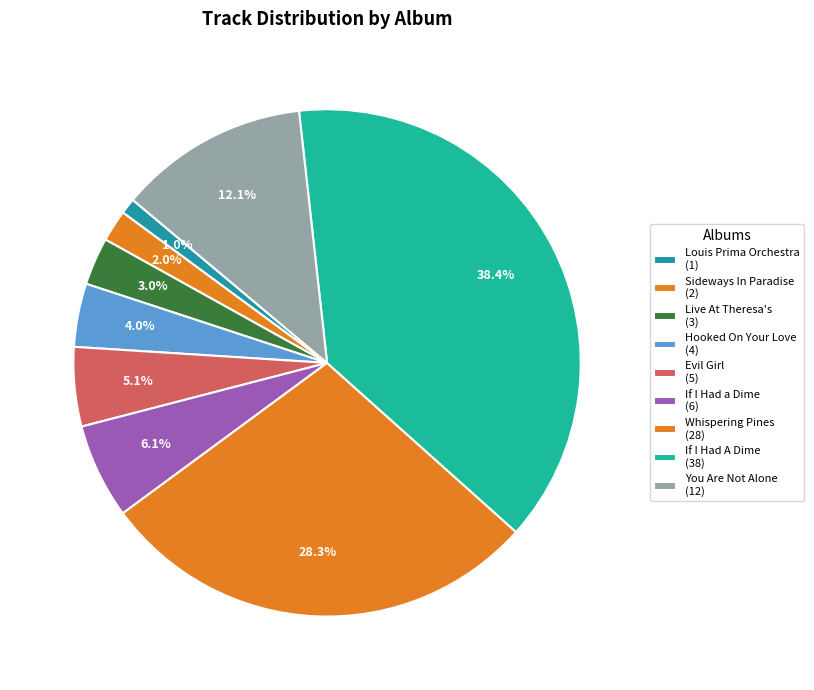

Which category has the smallest portion of the pie?

Louis Prima Orchestra